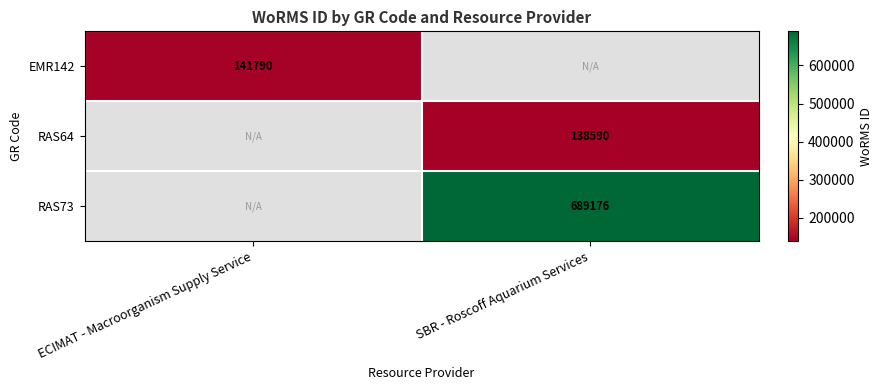

The value of RAS64 at SBR - Roscoff Aquarium Services is 138590. True or false?

True